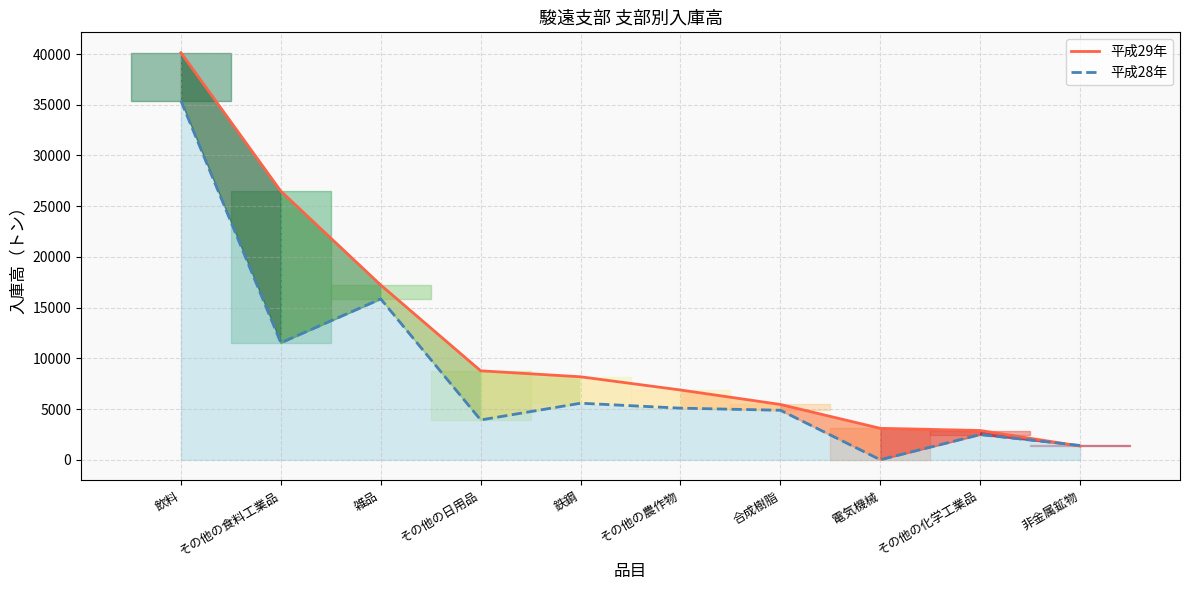

Is the value of 平成29年 at その他の食料工業品 greater than the value of 平成28年 at 雑品?

Yes